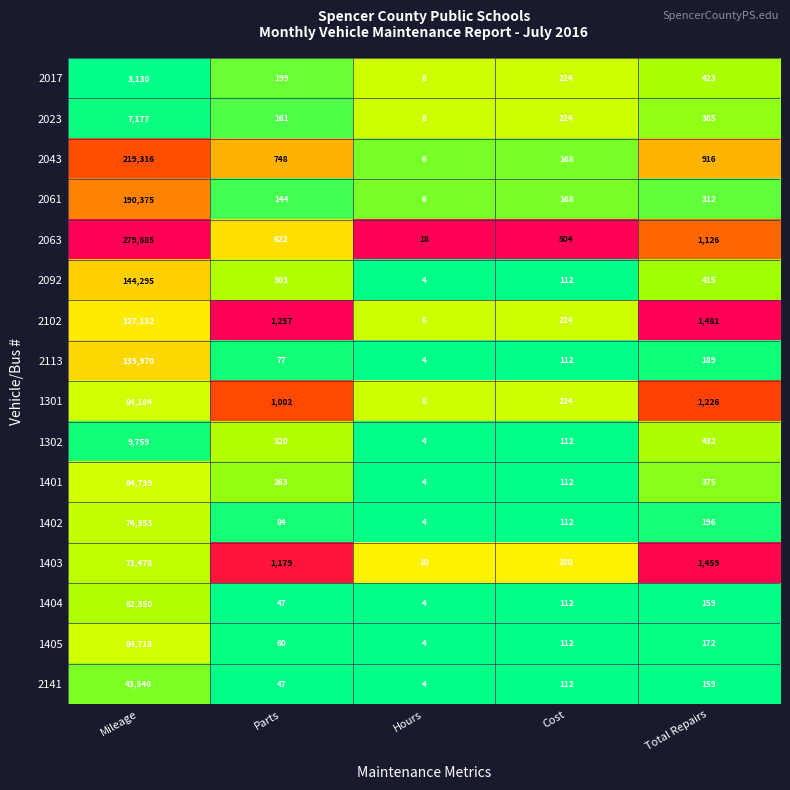

Between Cost and Total Repairs, which series saw the biggest shift?

2102